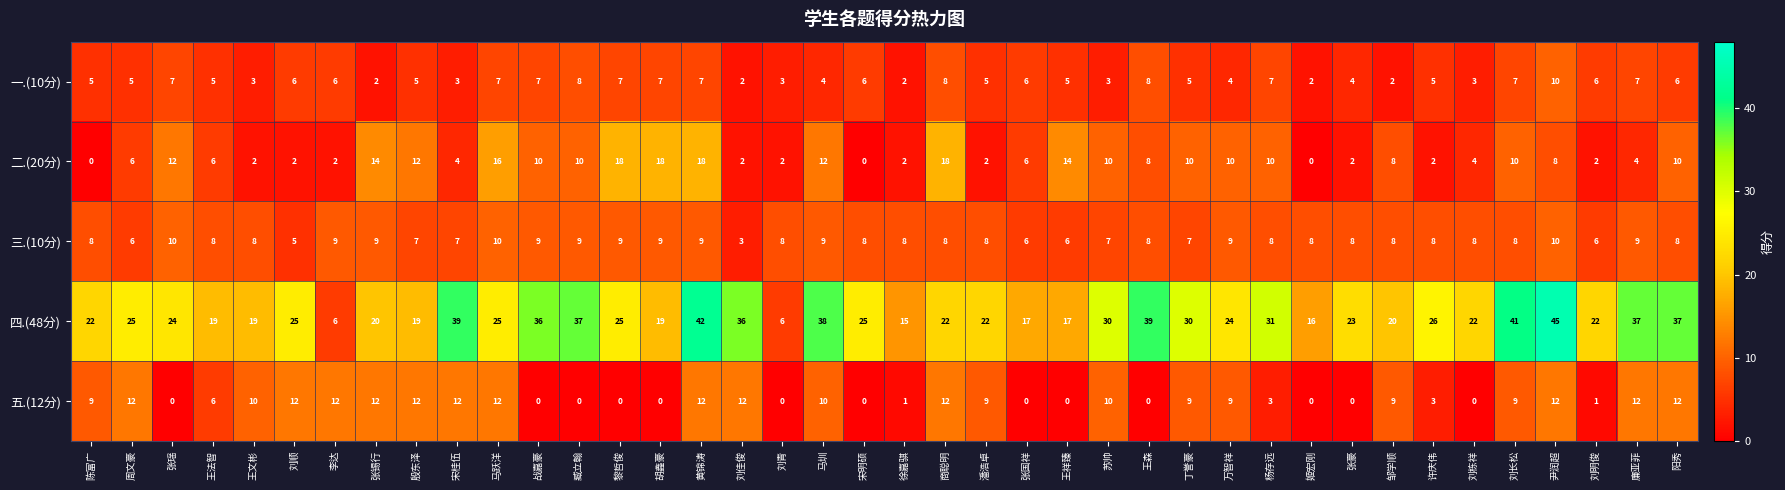

The 四.(48分) series shows 3 at 刘青. True or false?

False